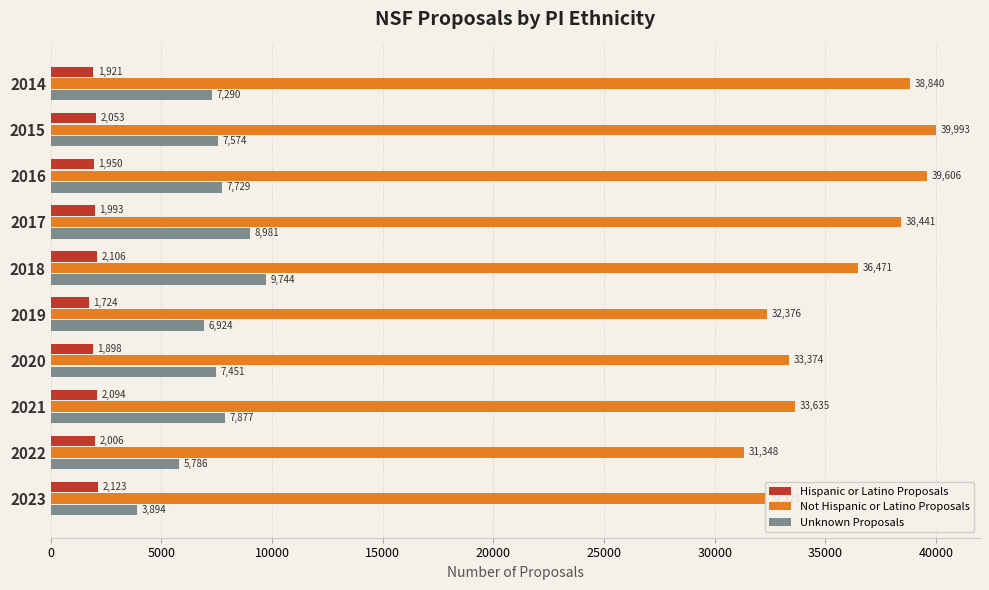

True or false: Unknown Proposals has a value of 10453 at 2014.

False